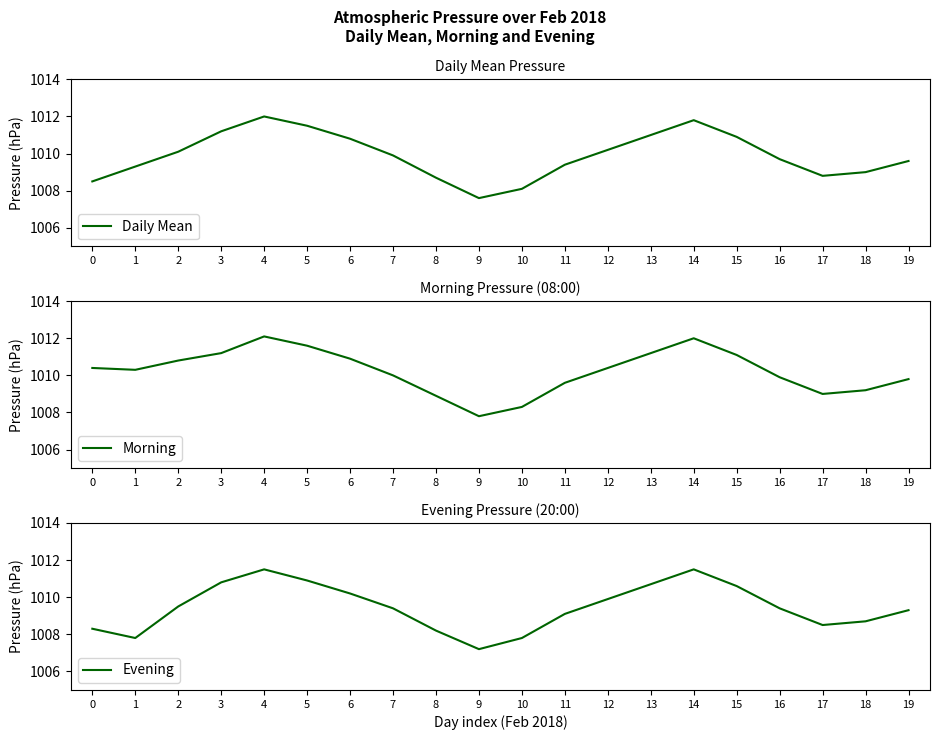

What are all the series names shown in the legend?

Daily Mean, Morning, Evening